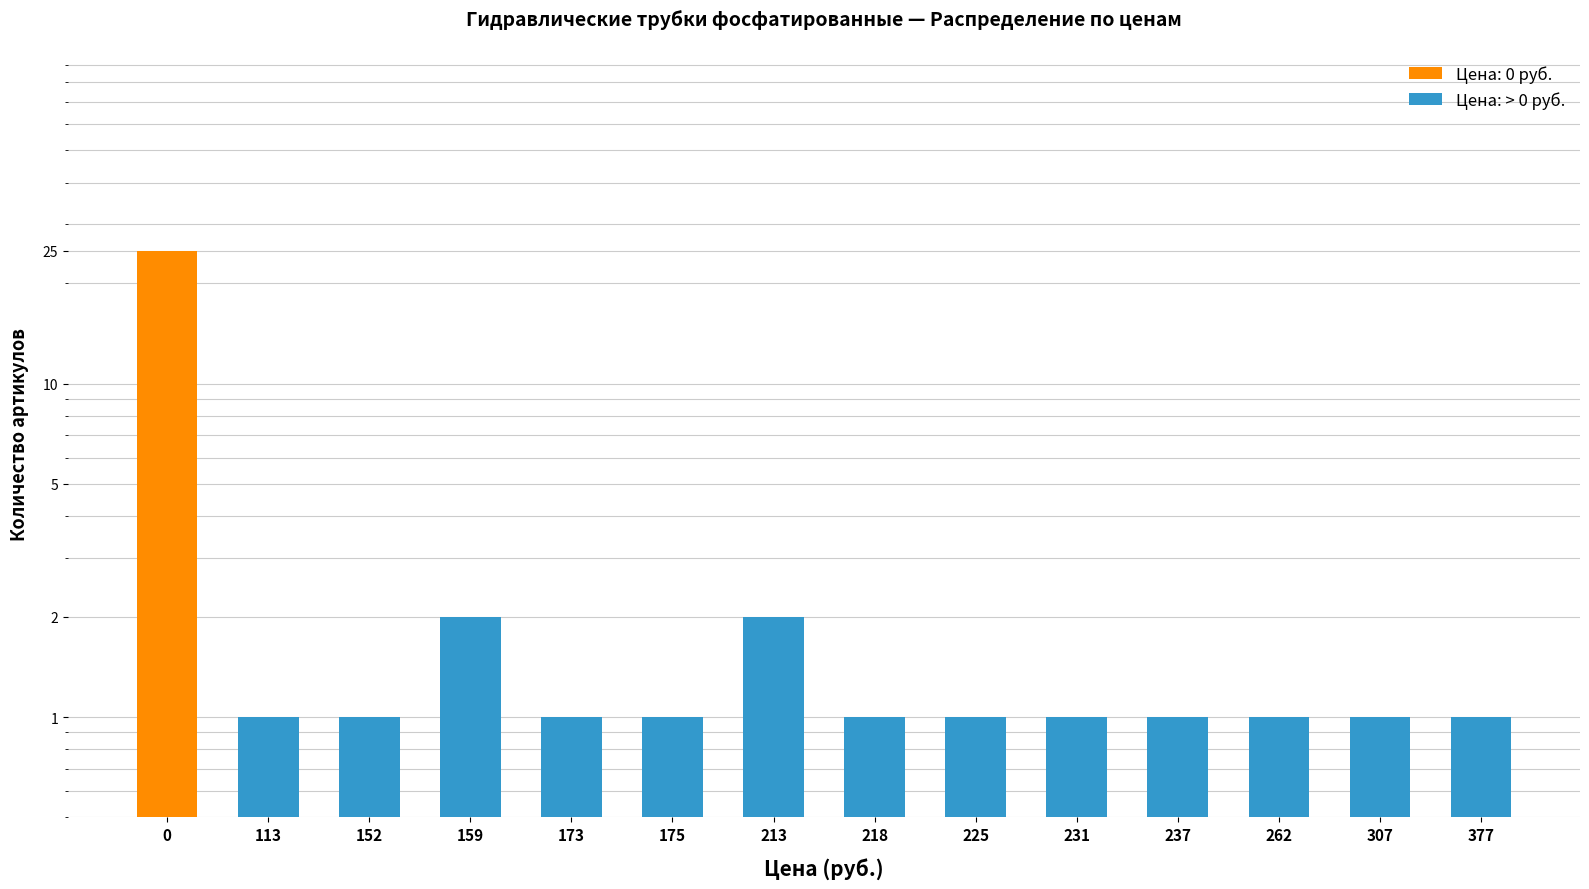

Are the bars horizontal?

No